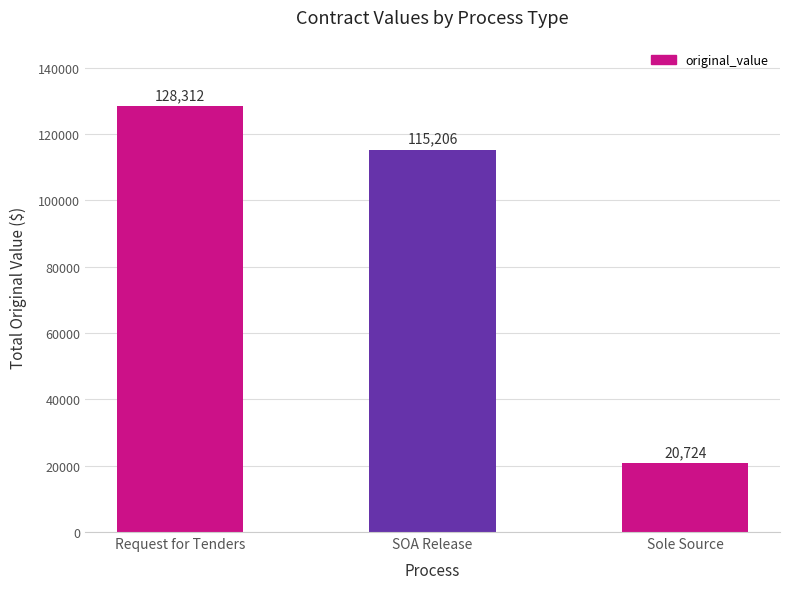

At which label does the data first exceed 115205?

Request for Tenders